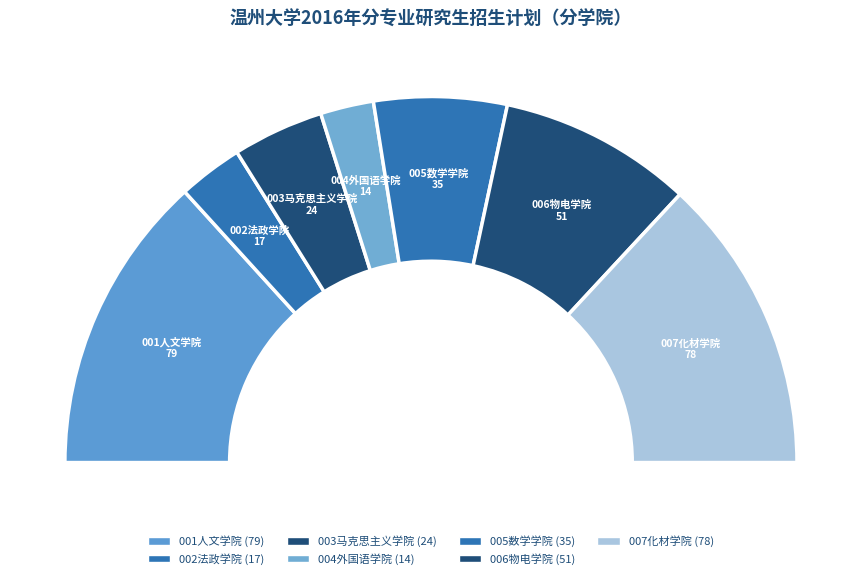

Which slice is the smallest?

004外国语学院